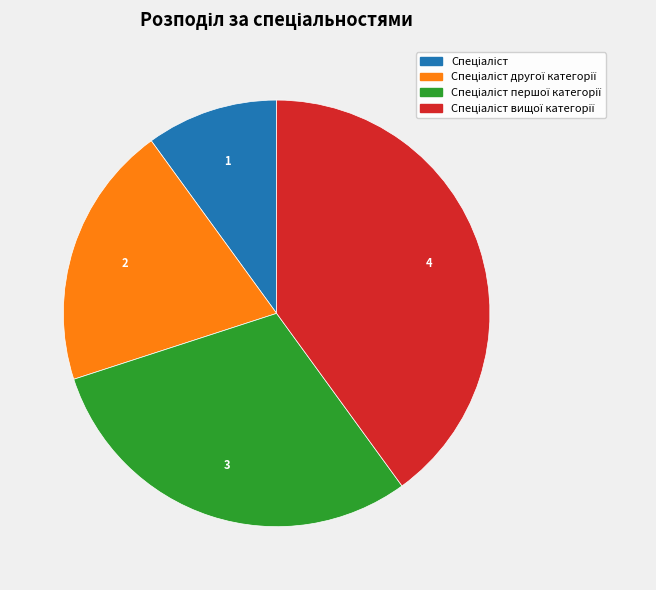

Is there a majority slice in this chart?

No